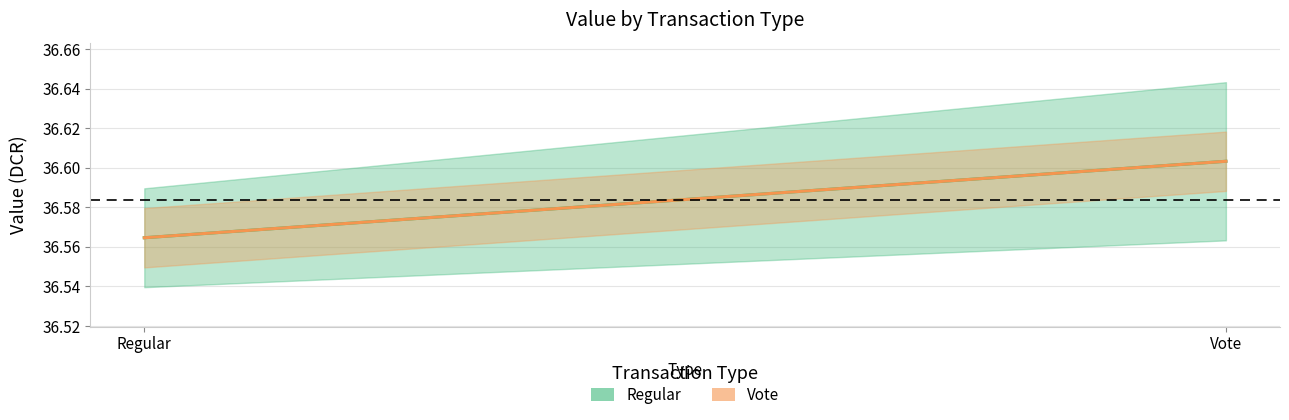

Which category has the highest value across all series?

Vote